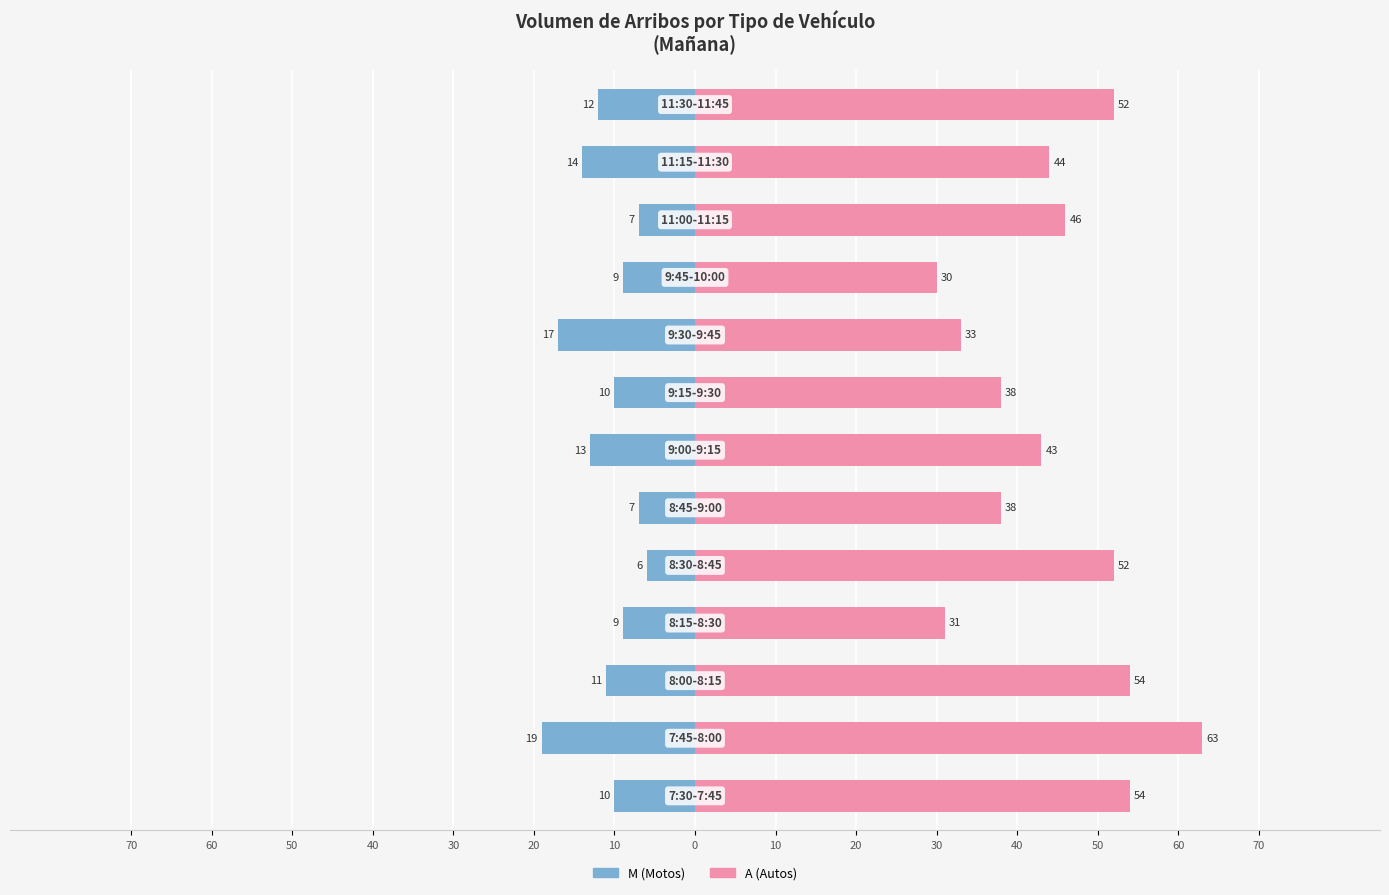

Count the number of data series in this chart.

2